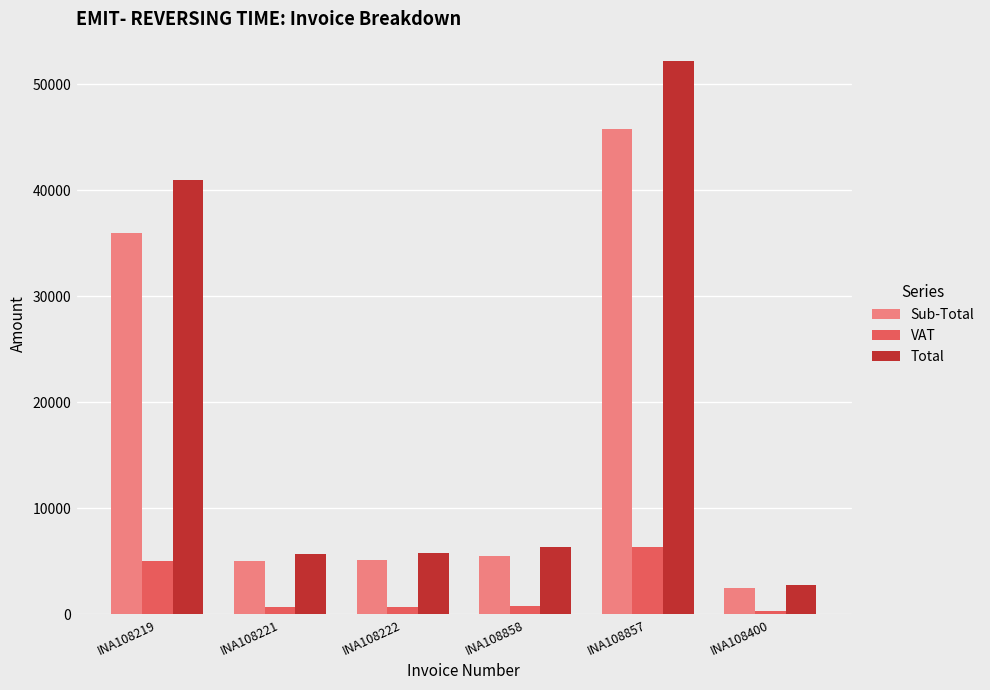

Which series has the widest spread of values?

Total